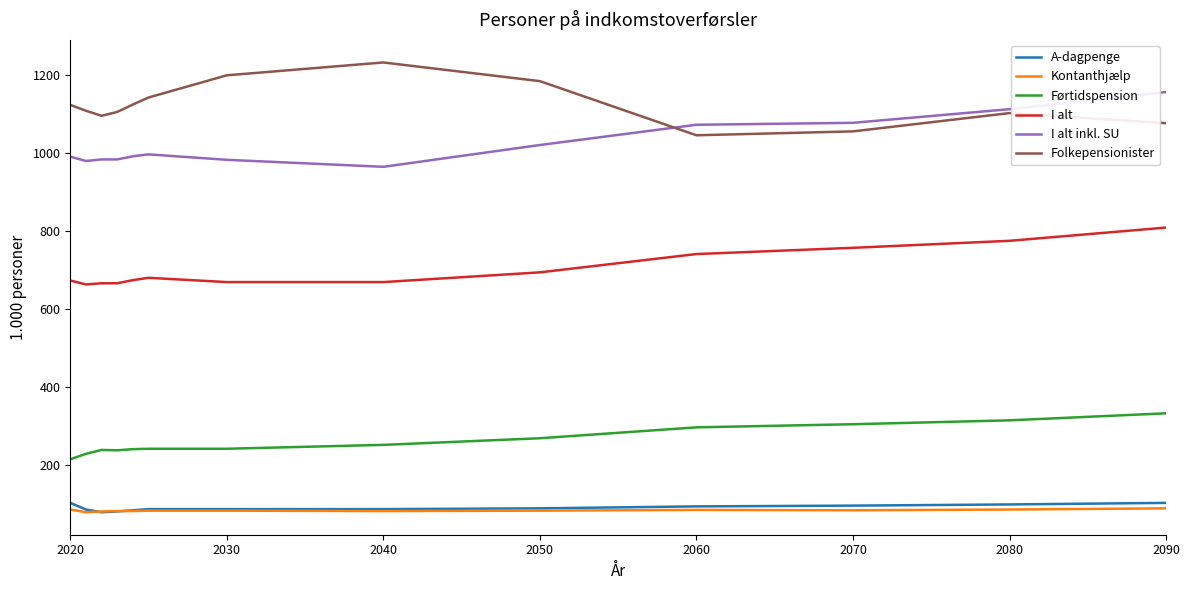

True or false: I alt inkl. SU and Kontanthjælp cross at least once.

False